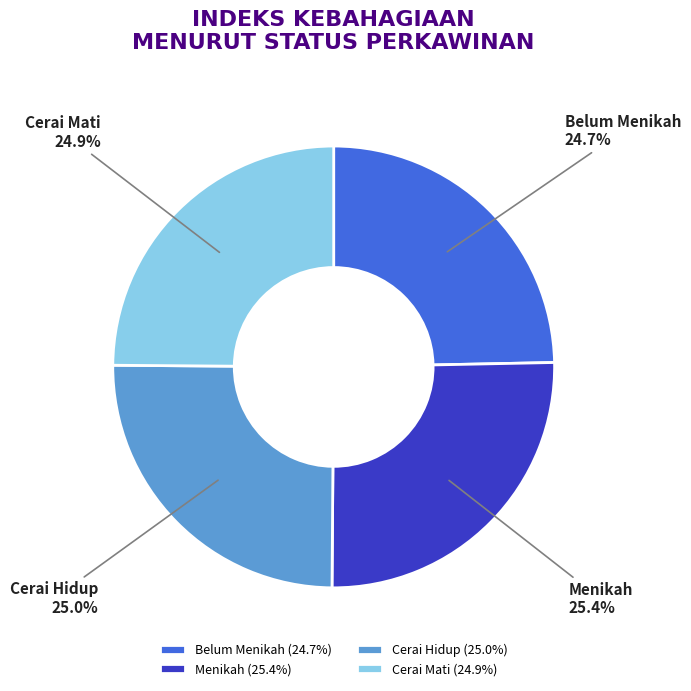

To the nearest percent, what is the difference between the largest and smallest slice percentages?

1%